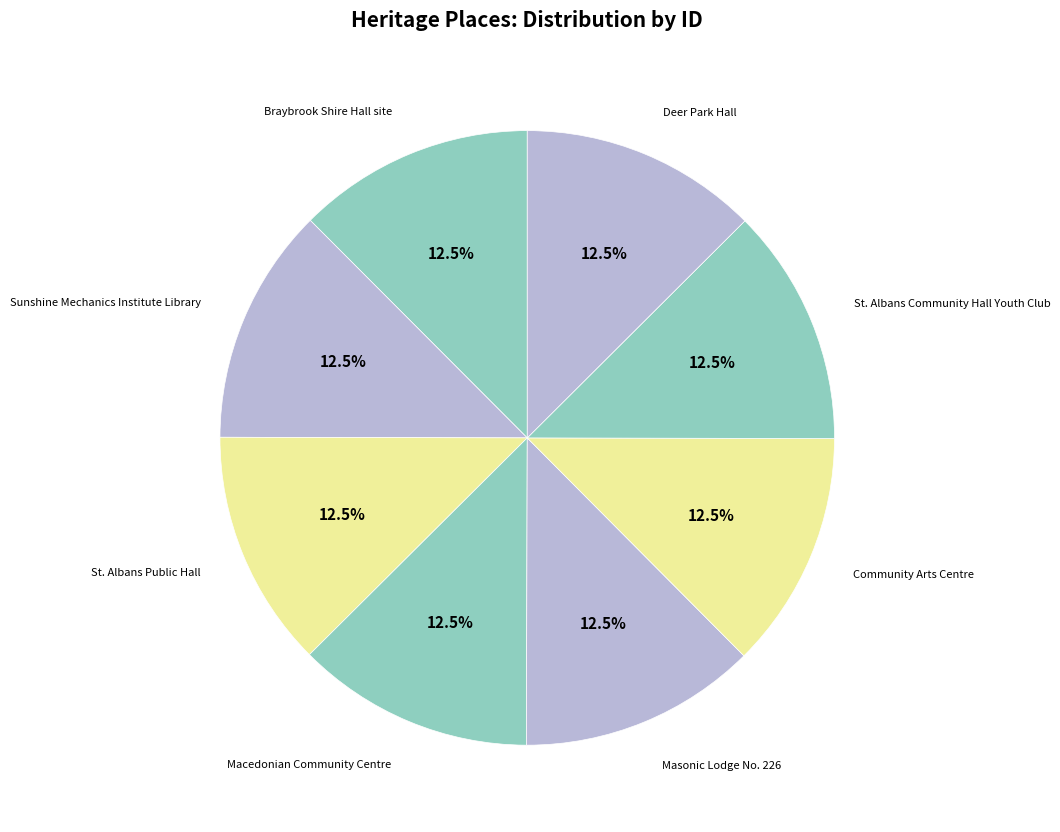

To the nearest percent, what is the average slice percentage?

12%